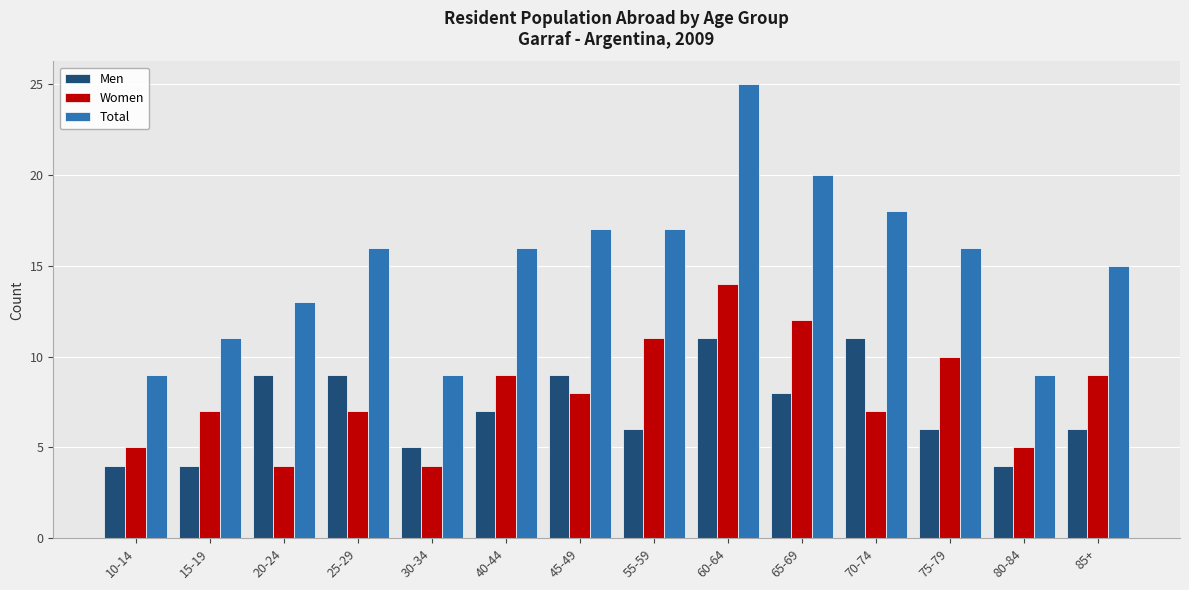

Which series has the largest total across all categories?

Total